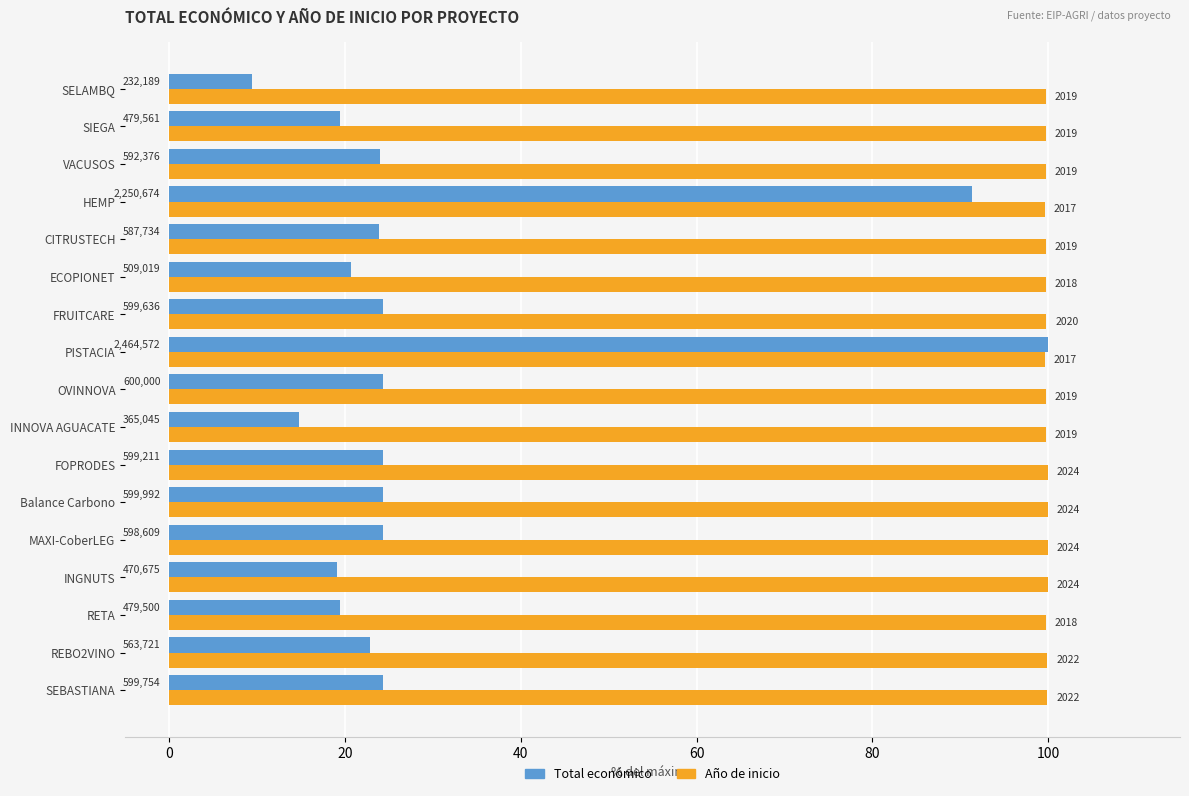

What are all the series names shown in the legend?

Total económico, Año de inicio